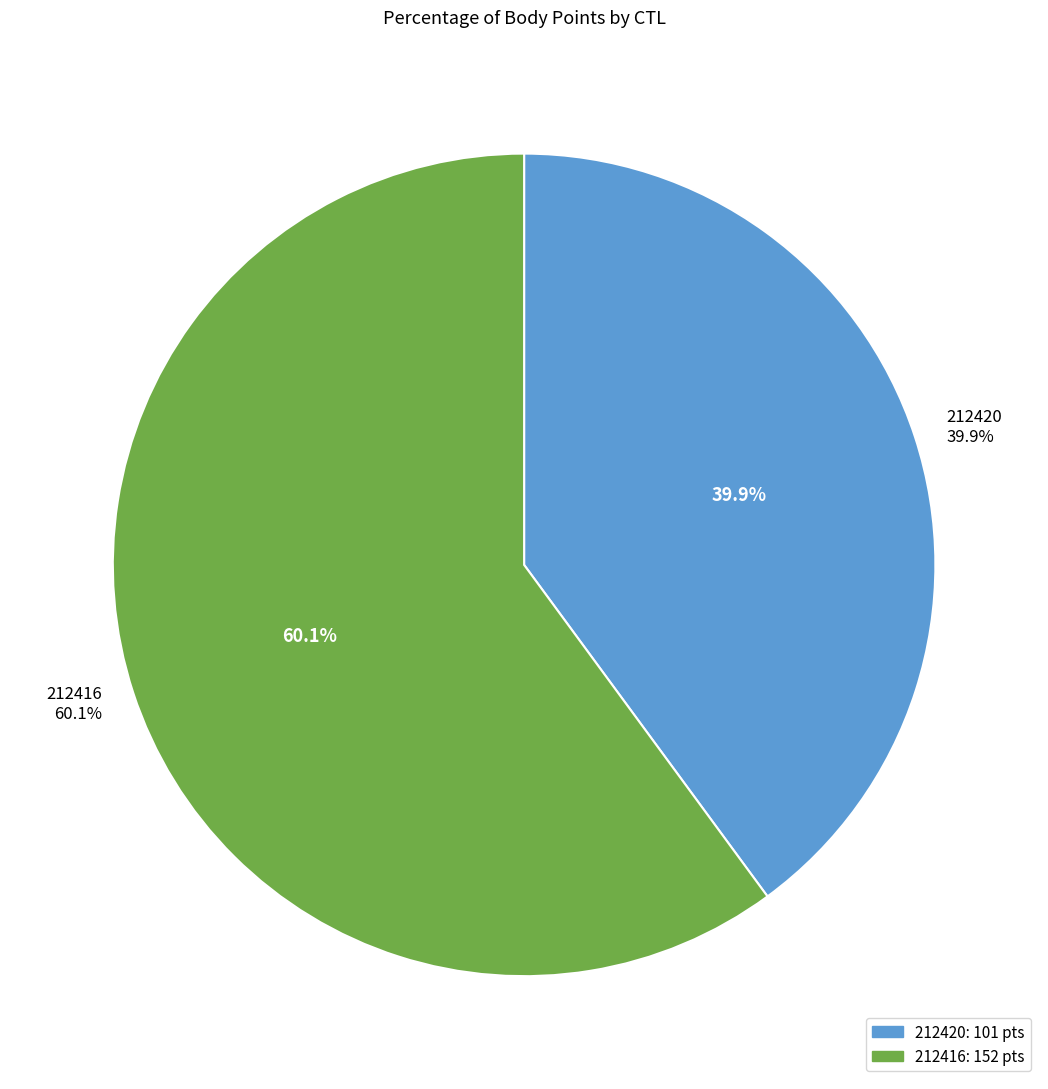

What percentage is NOT represented by 212416?

39.9%